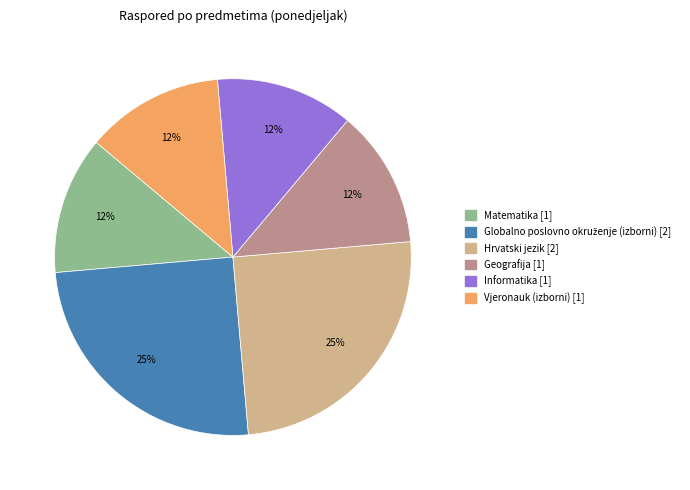

Is it true that Vjeronauk (izborni) is 6% of the pie?

False